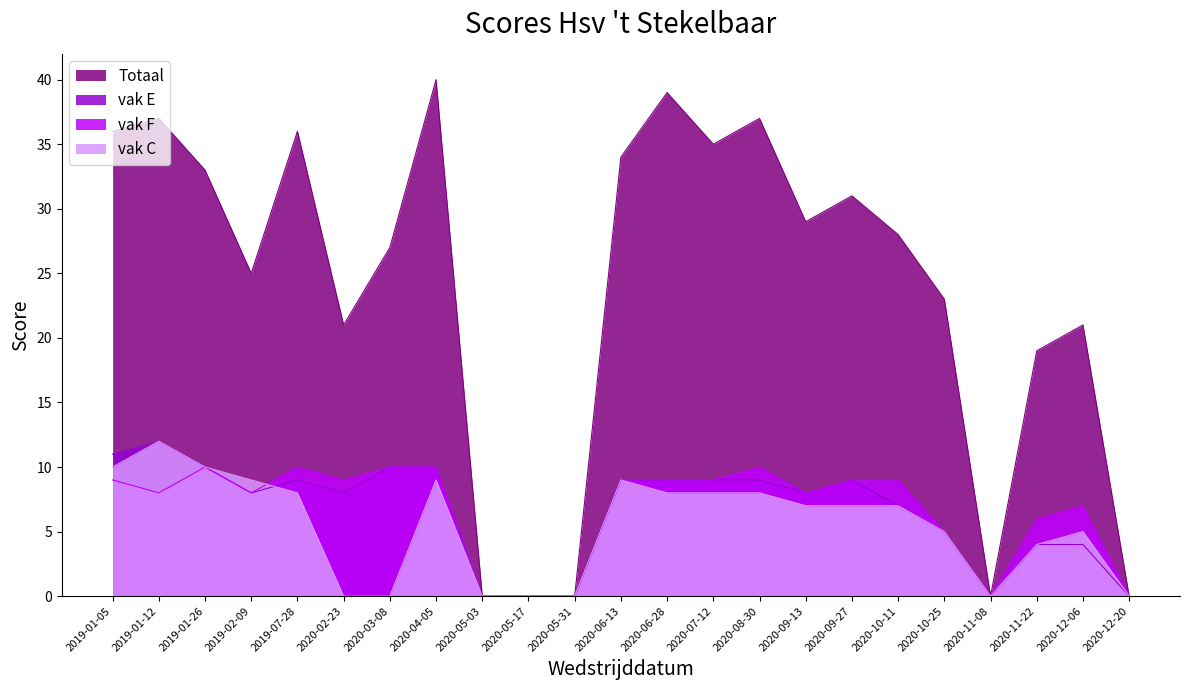

Which series has the widest spread of values?

Totaal